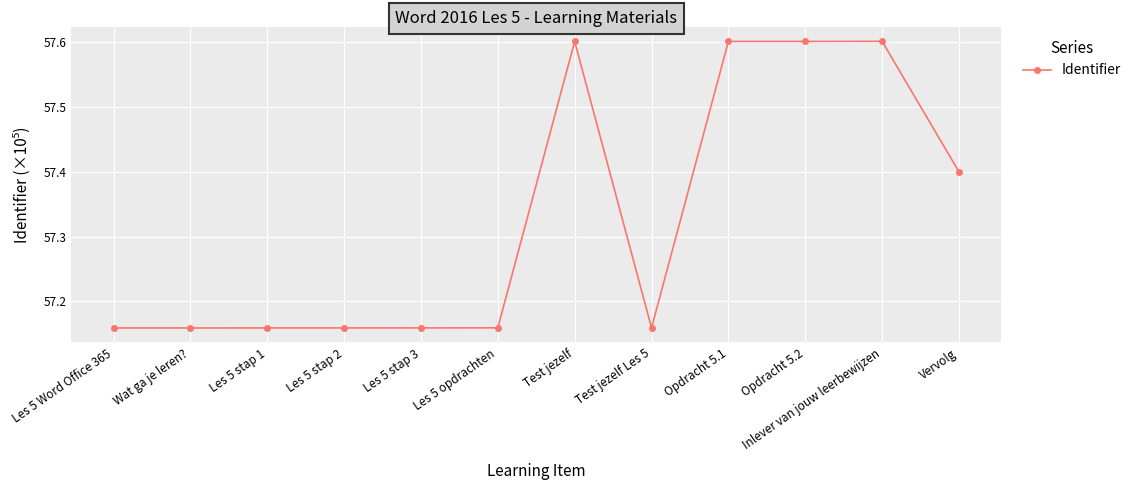

True or false: the data has more than 0 interior local peaks.

True